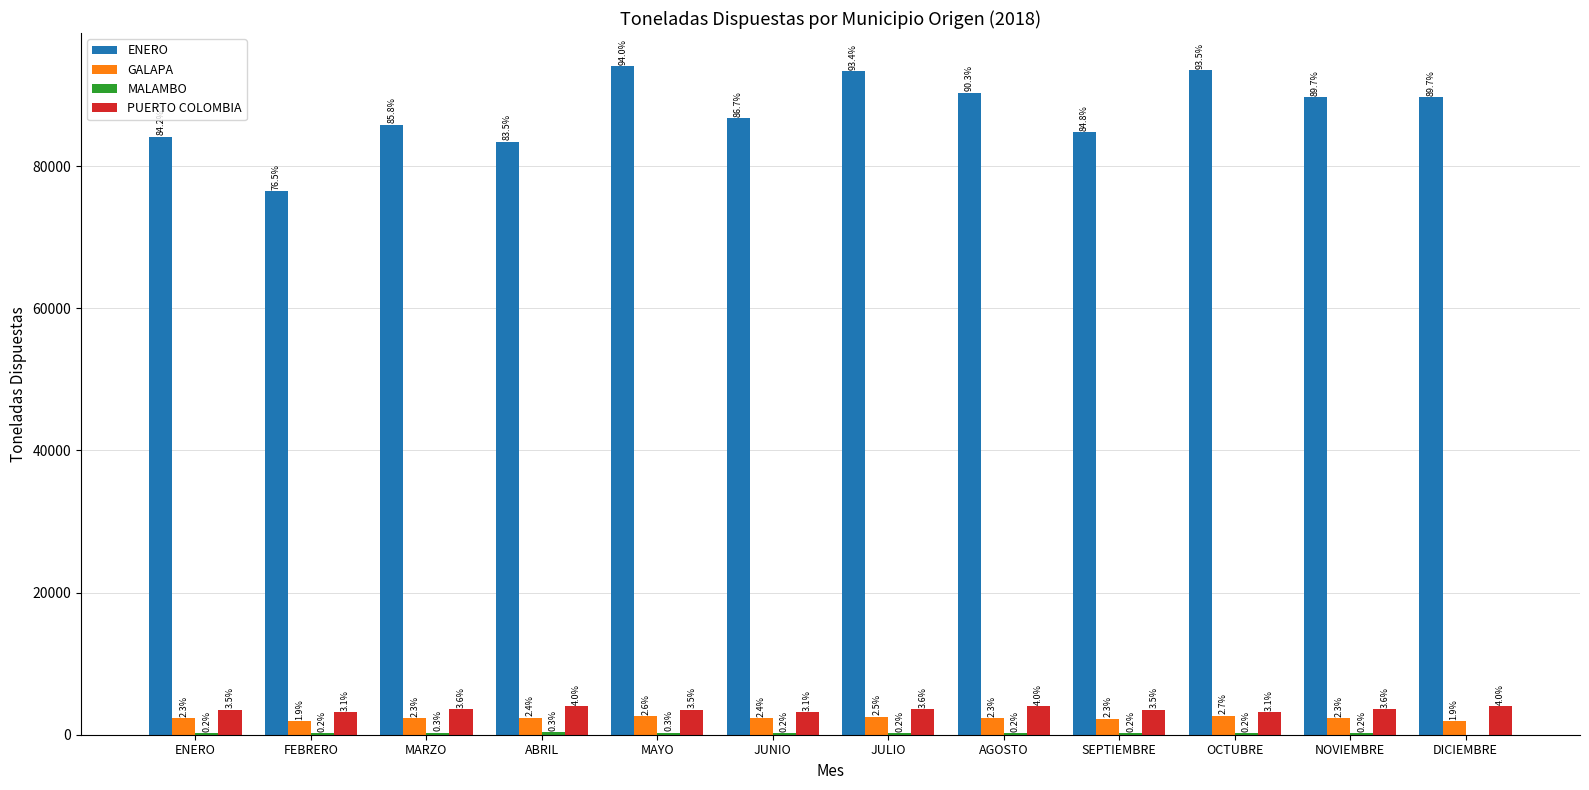

The MALAMBO series shows 226.0 at SEPTIEMBRE. True or false?

True